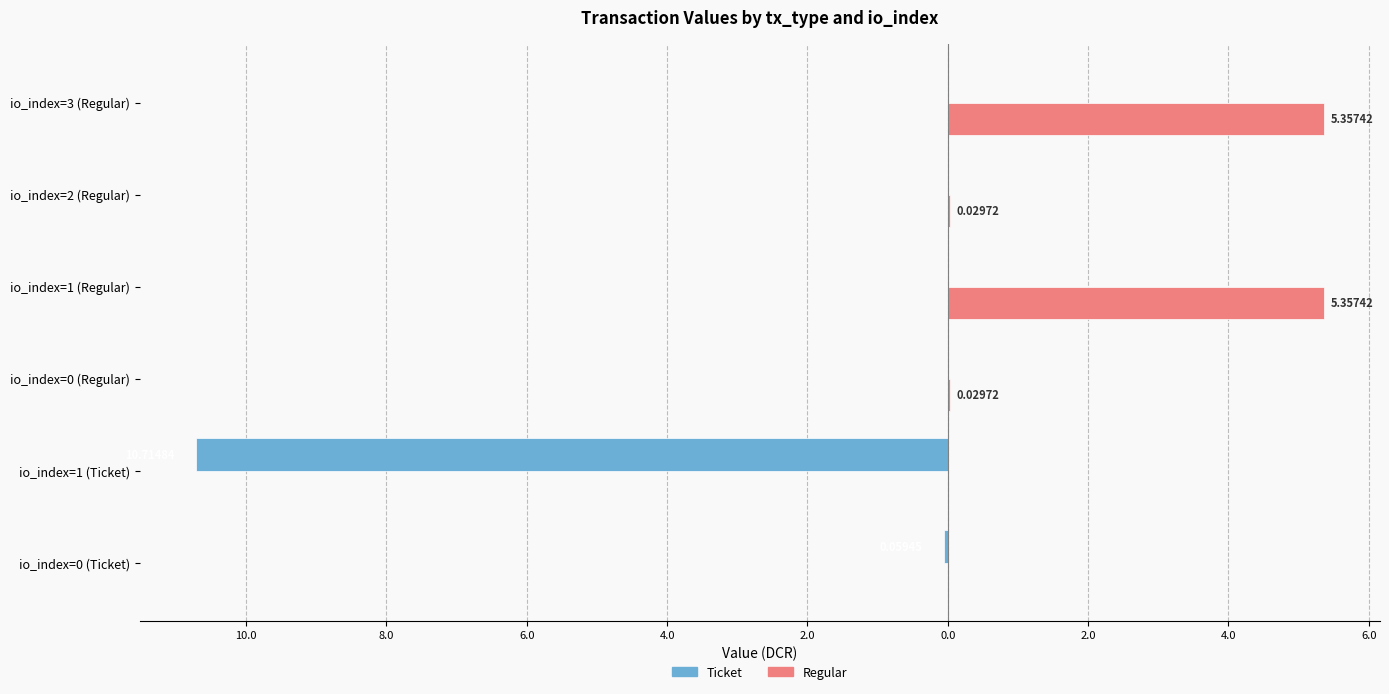

List the series in order of their overall mean, highest first.

Regular, Ticket